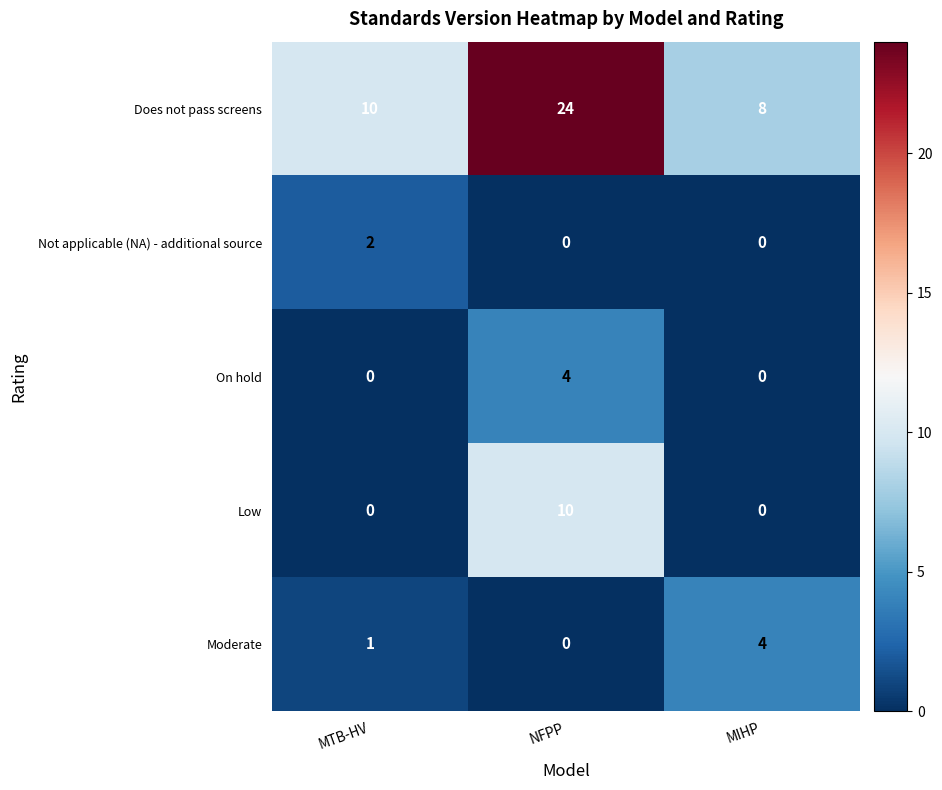

What is the difference between the maximum and minimum values in the Low series?

10